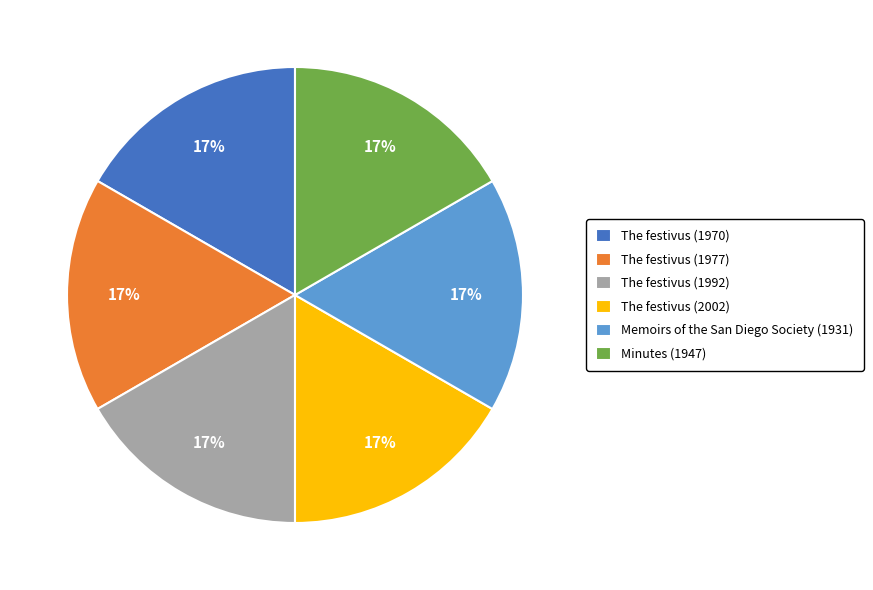

Do The festivus (1970) and The festivus (1992) together represent more than half of the pie?

No